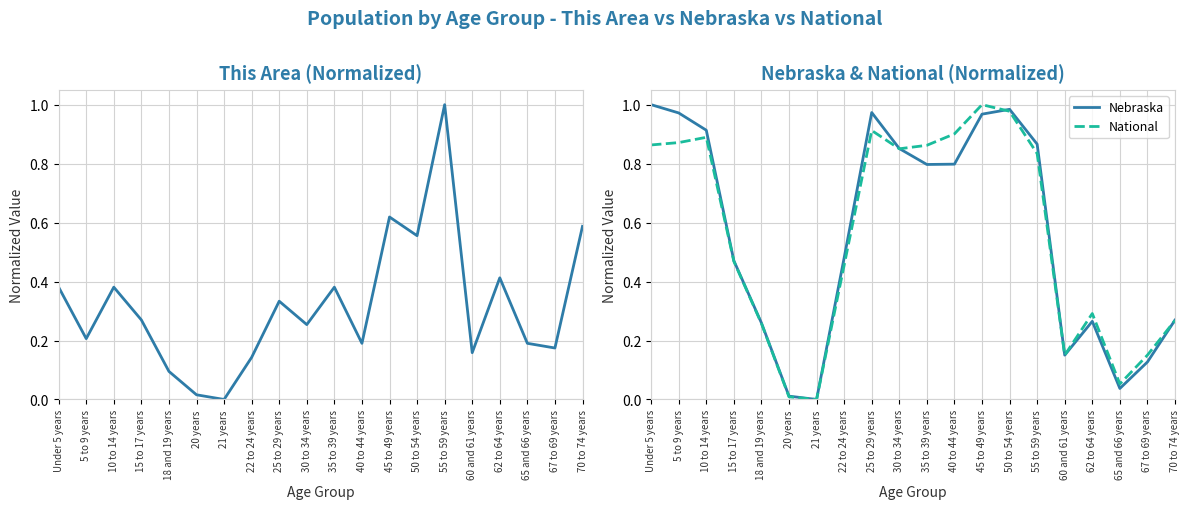

Reading right to left, extract all data points from this chart.

This Area: 0.6	0.2	0.2	0.4	0.2	1.0	0.6	0.6	0.2	0.4	0.3	0.3	0.1	0.0	0.0	0.1	0.3	0.4	0.2	0.4
Nebraska: 0.3	0.1	0.0	0.3	0.2	0.9	1.0	1.0	0.8	0.8	0.9	1.0	0.5	0.0	0.0	0.3	0.5	0.9	1.0	1.0
National: 0.3	0.2	0.1	0.3	0.2	0.8	1.0	1.0	0.9	0.9	0.9	0.9	0.5	0.0	0.0	0.3	0.5	0.9	0.9	0.9